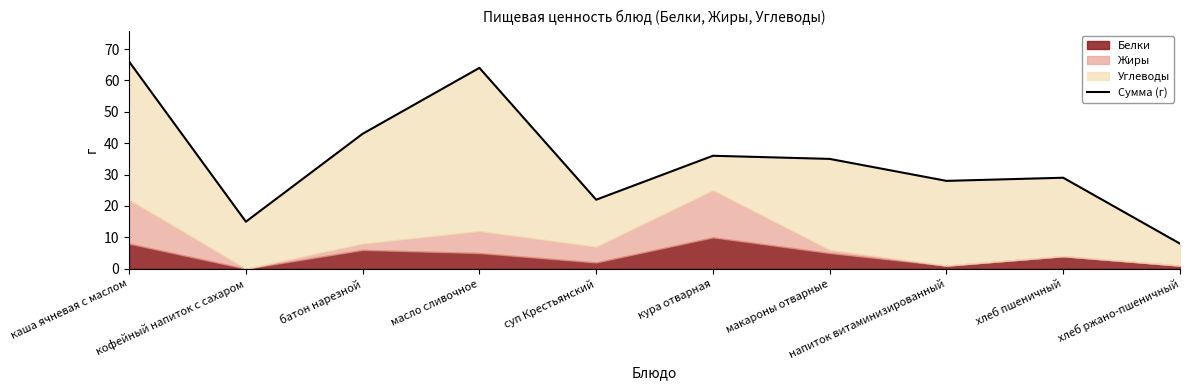

Count the number of values greater than 35.

4